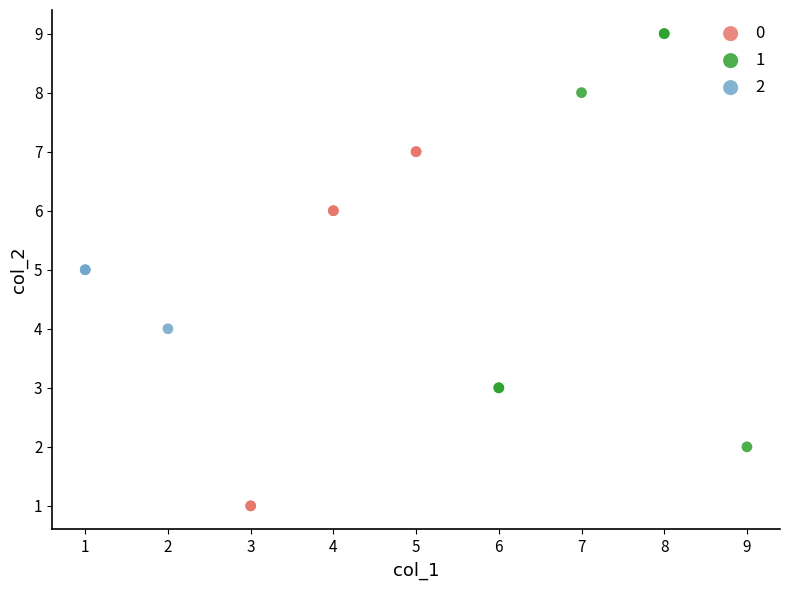

Which series has the largest Y range (max minus min)?

1